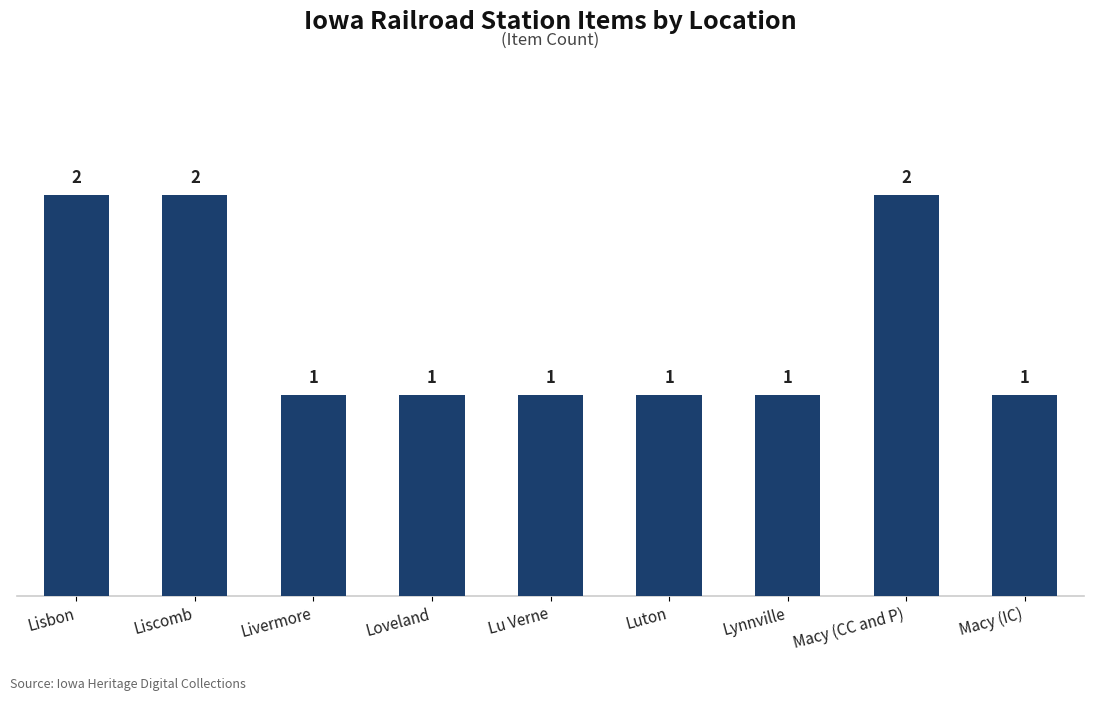

Count the number of categories in the chart.

9